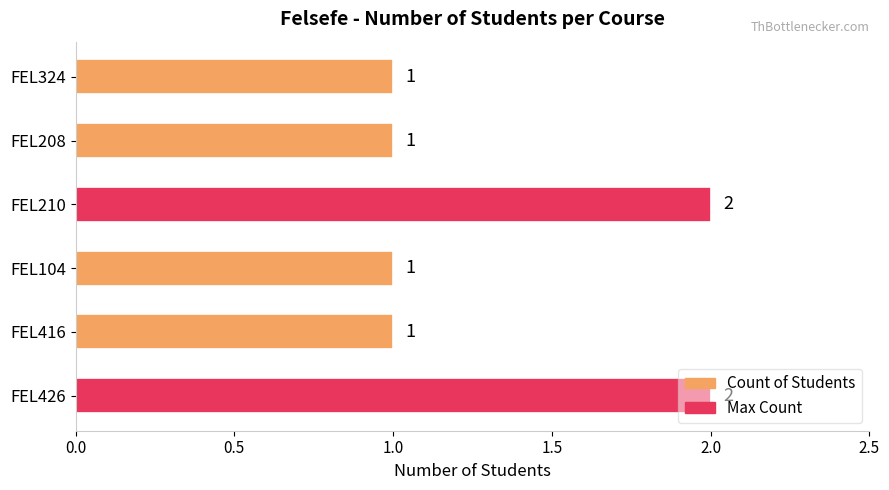

What is the smallest value displayed?

1